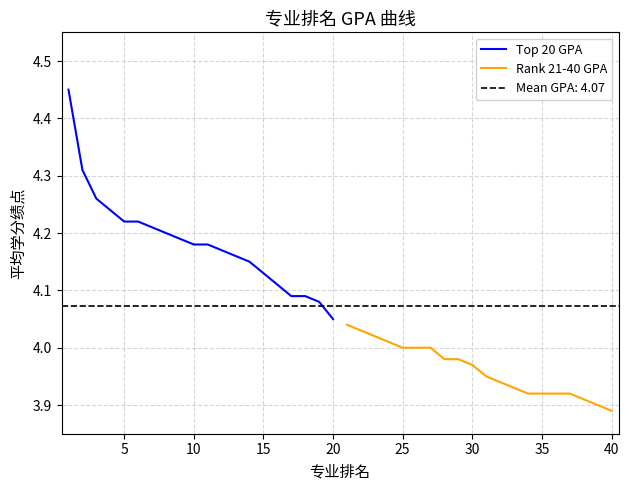

True or false: Rank 21-40 GPA and Top 20 GPA cross at least once.

False